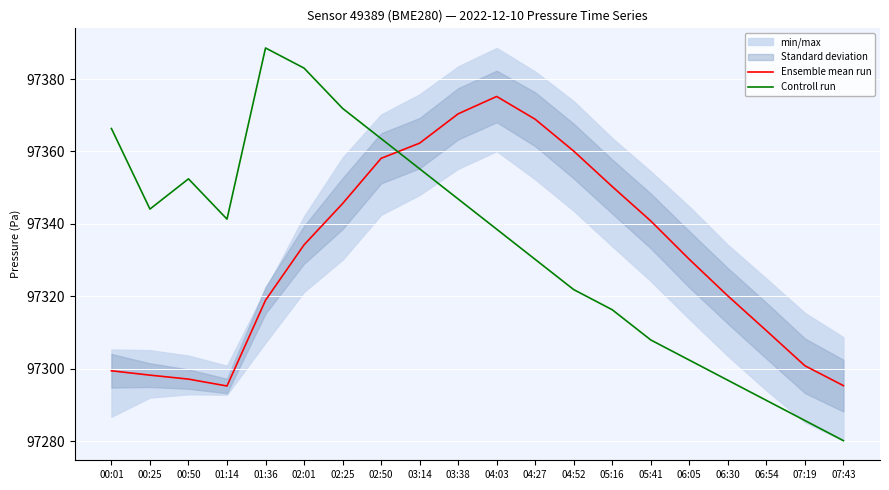

Where is the first local maximum for Controll run?

00:50